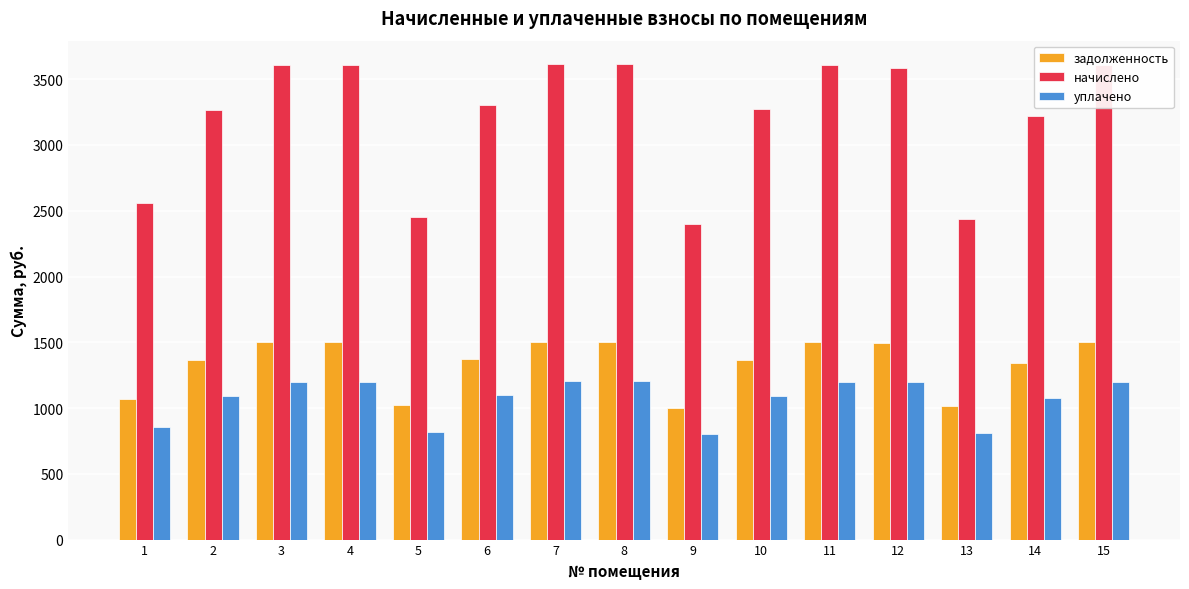

How many series are shown in this chart?

3